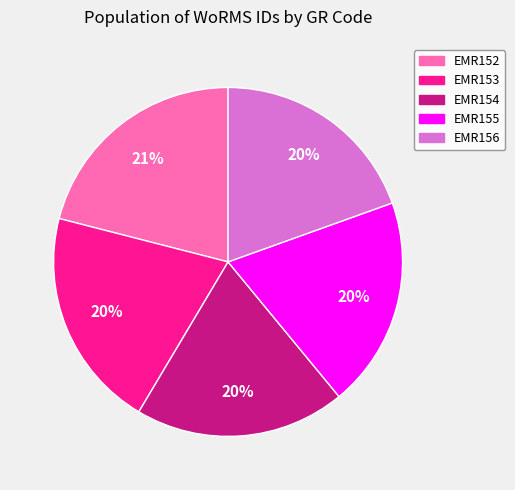

To the nearest percent, what is the difference between the largest and smallest slice percentages?

1%